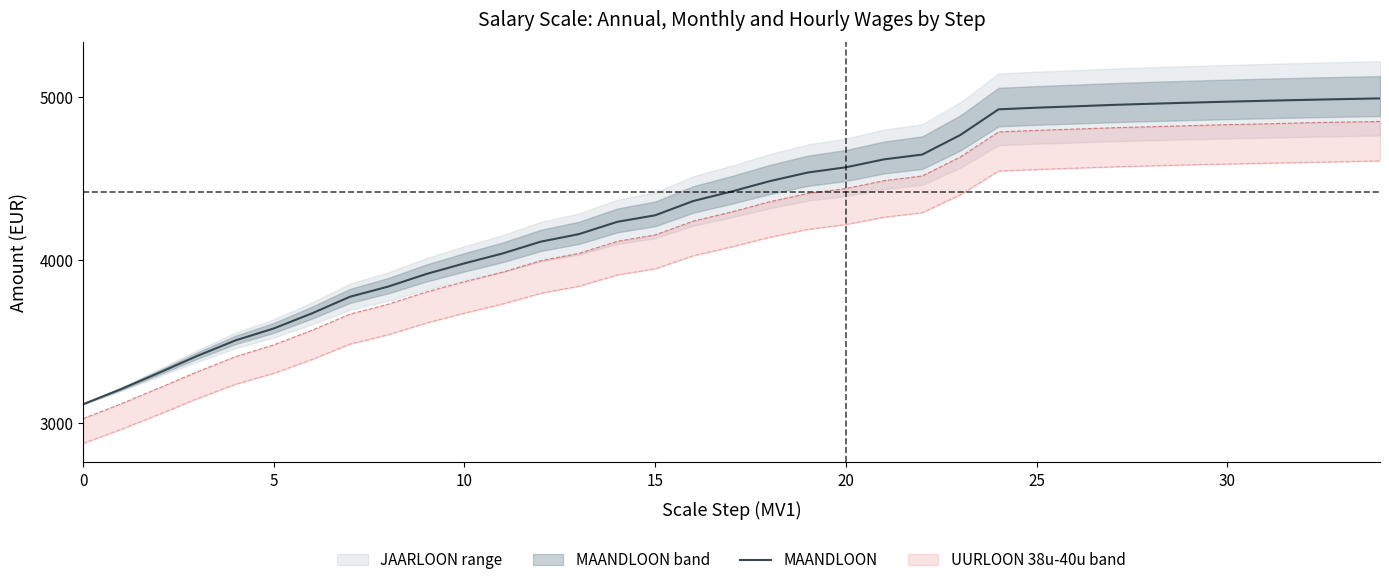

What is the minimum value shown in the chart?

3112.1